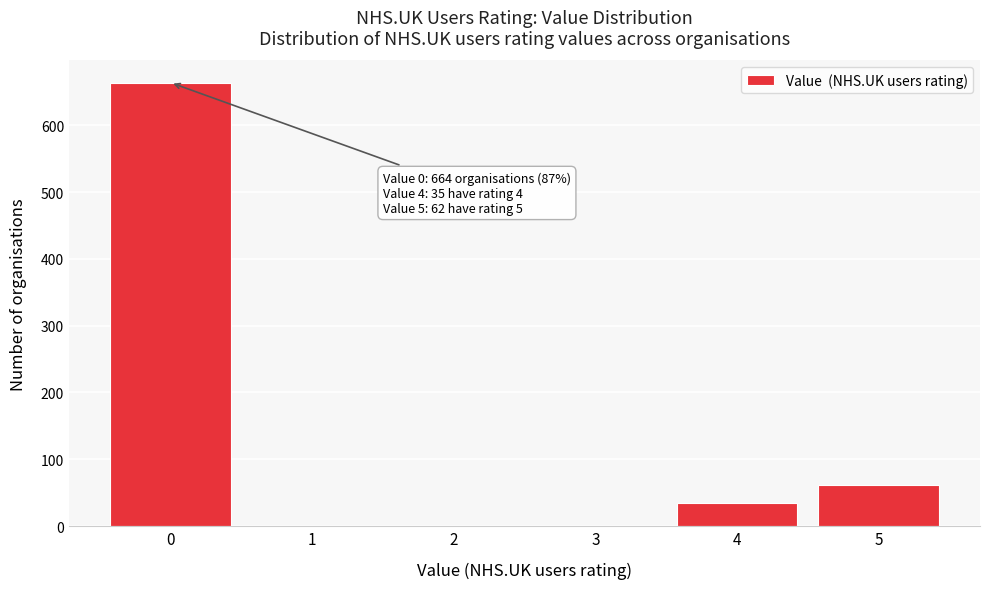

Over which range of the x-axis is the bar tallest?

-0.5 to 0.5